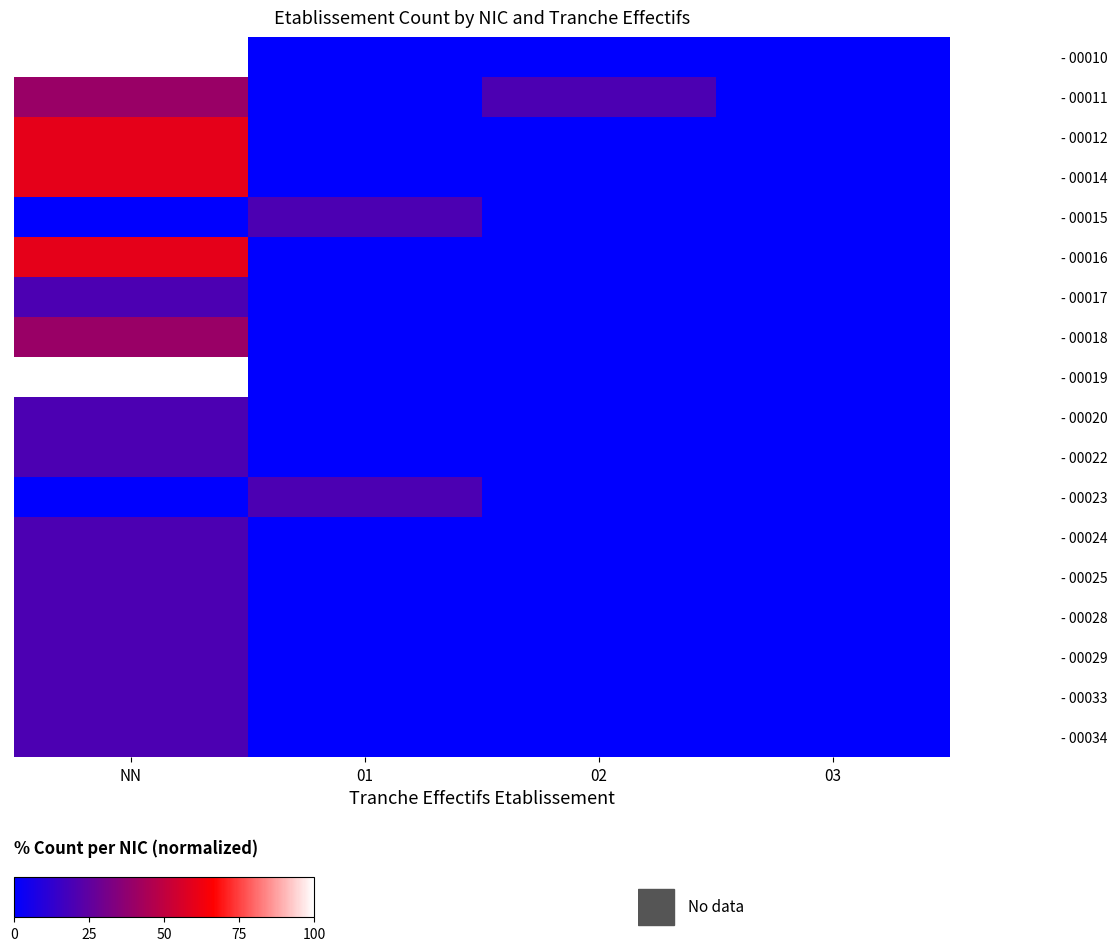

What is the greatest value displayed?

100